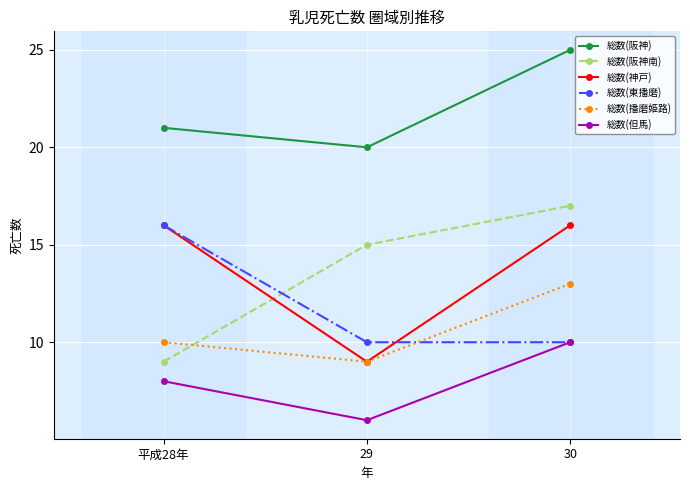

Reading right to left, extract all data points from this chart.

総数(阪神): 30=25	29=20	平成28年=21
総数(阪神南): 30=17	29=15	平成28年=9
総数(神戸): 30=16	29=9	平成28年=16
総数(東播磨): 30=10	29=10	平成28年=16
総数(播磨姫路): 30=13	29=9	平成28年=10
総数(但馬): 30=10	29=6	平成28年=8